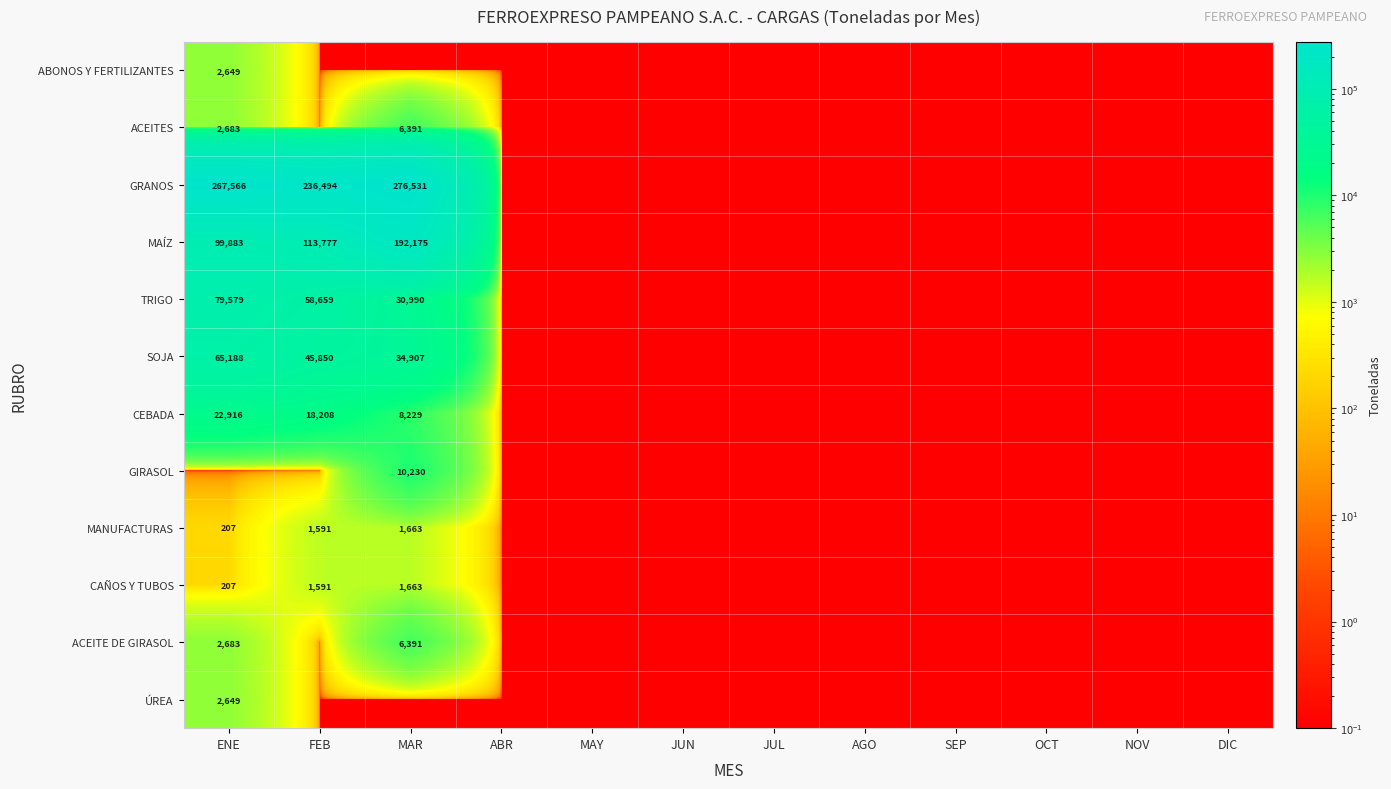

The GRANOS series shows 276531.0 at MAR. True or false?

True